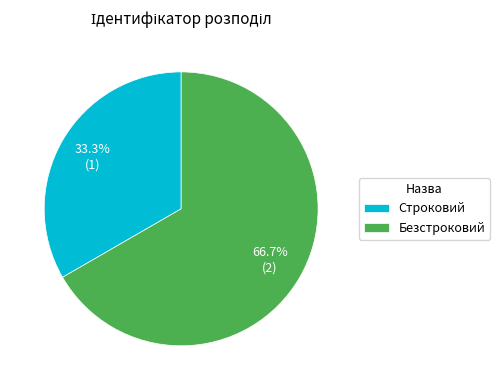

Which category has the biggest portion of the pie?

Безстроковий